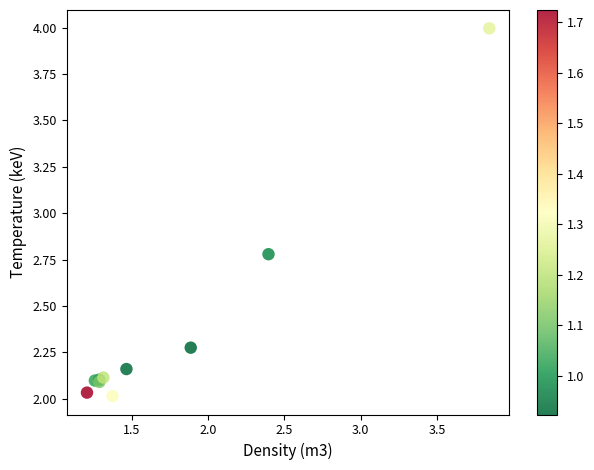

What Y value in the scatter plot is closest to 3?

2.8